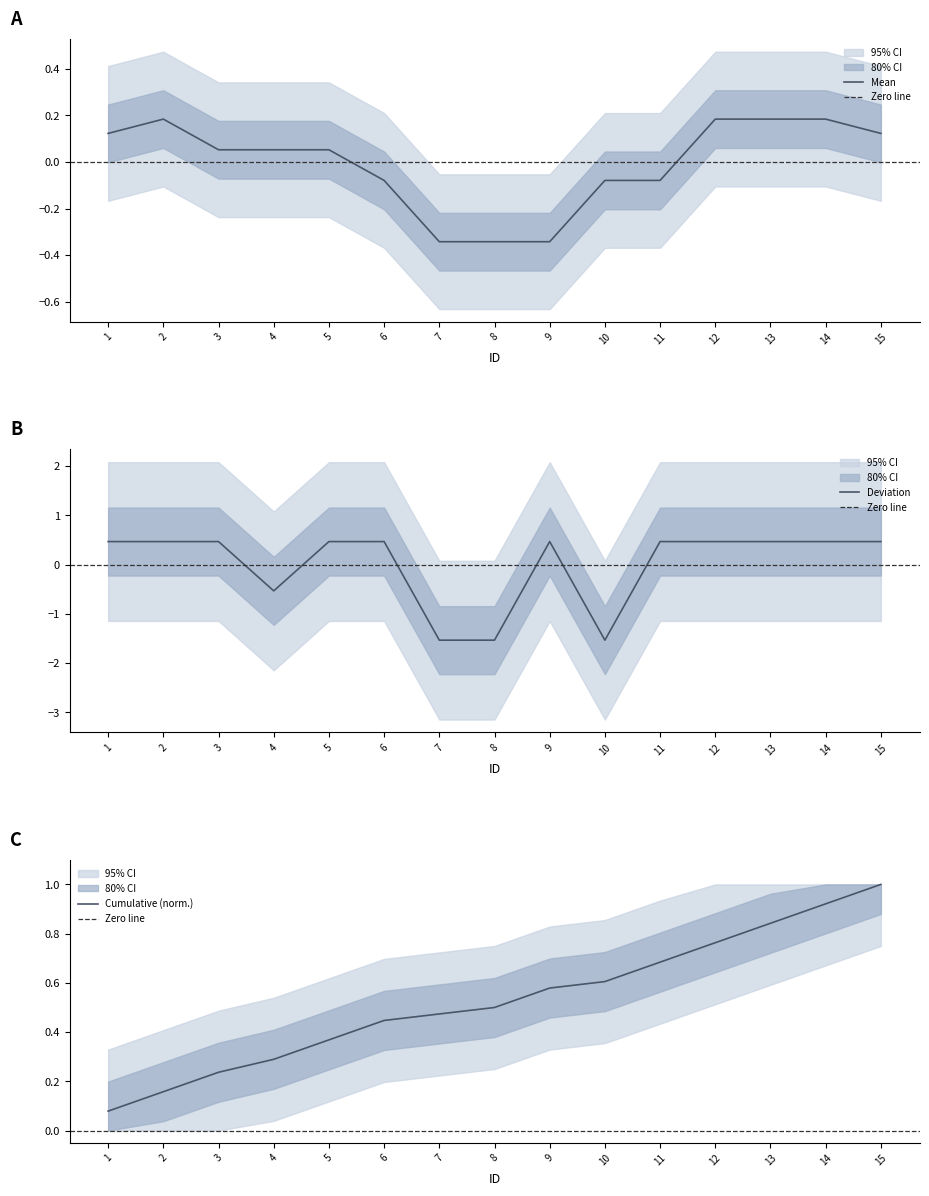

Rank the categories by value from lowest to highest.

7, 8, 10, 4, 1, 2, 3, 5, 6, 9, 11, 12, 13, 14, 15